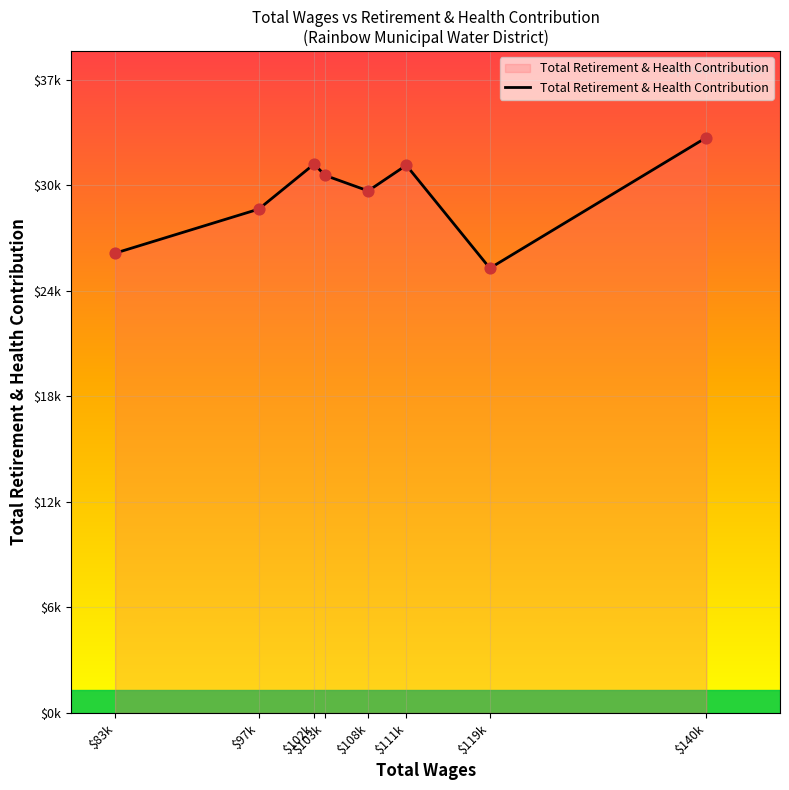

Which has a higher value, $97k or $111k?

$111k